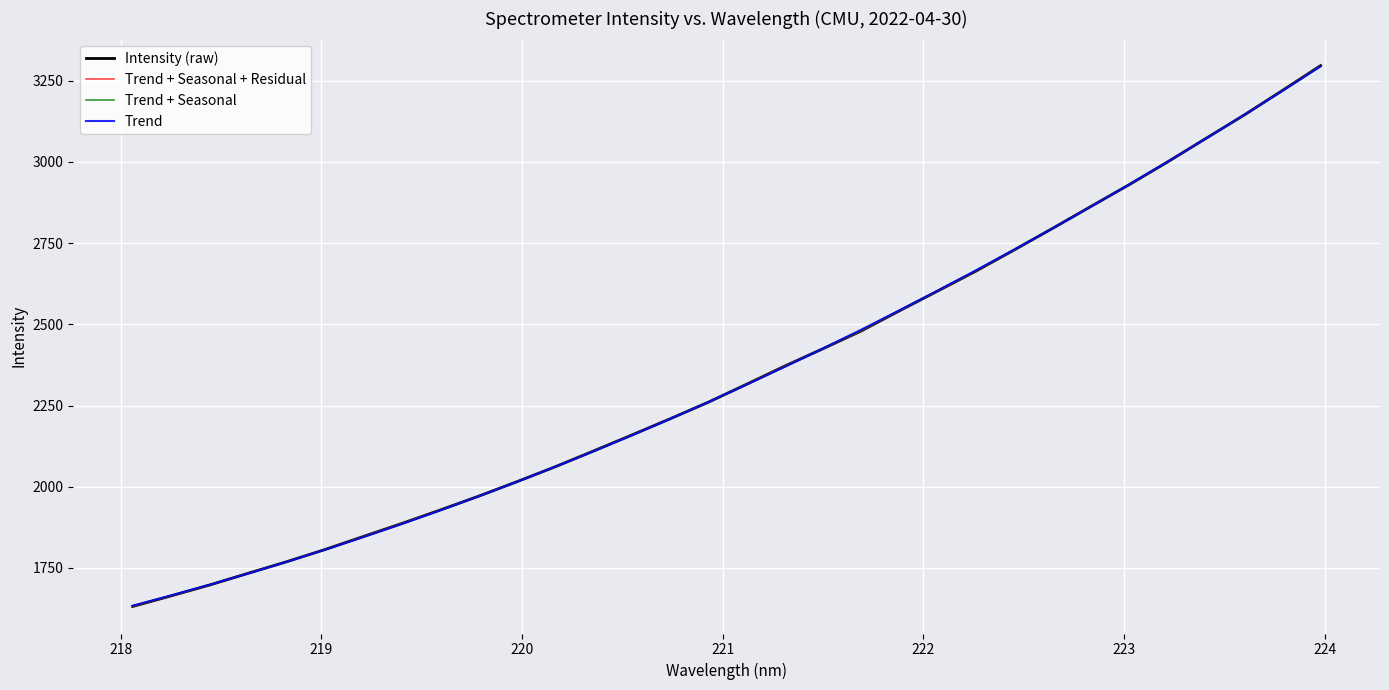

List the series in order of their peak value, highest first.

Intensity (raw), Trend + Seasonal + Residual, Trend + Seasonal, Trend